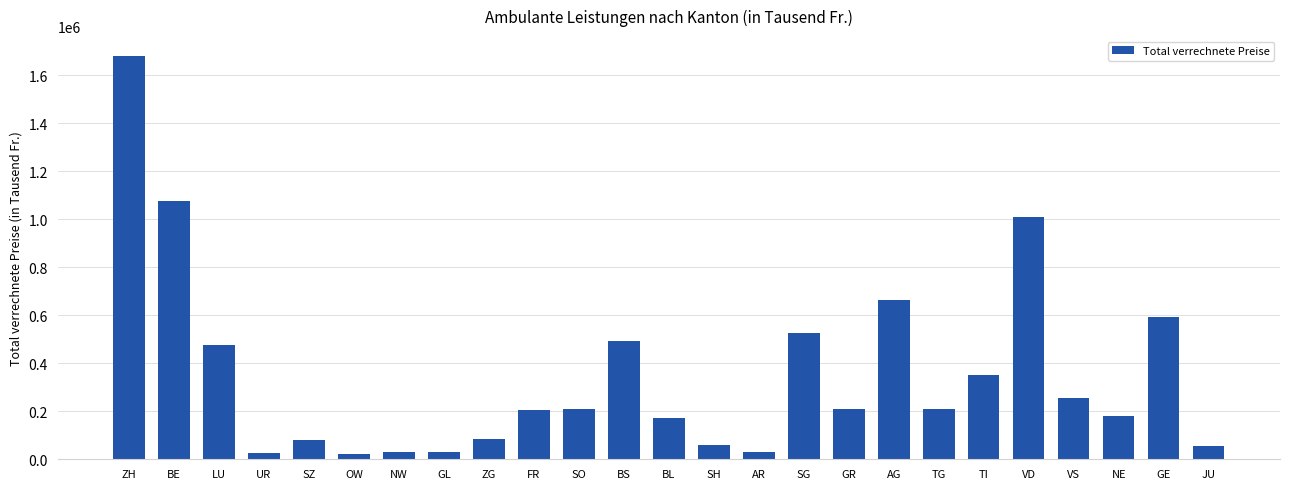

What is the label of the 21st bar from the right?

SZ